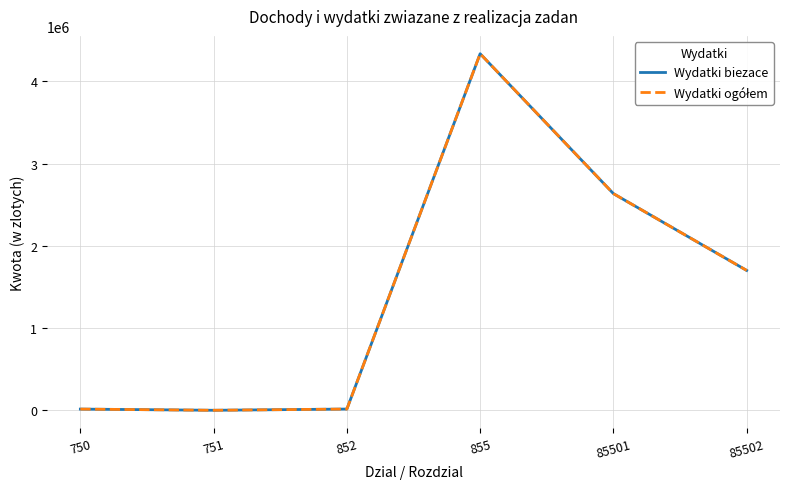

True or false: Wydatki biezace has a value of 15664 at 852.

True